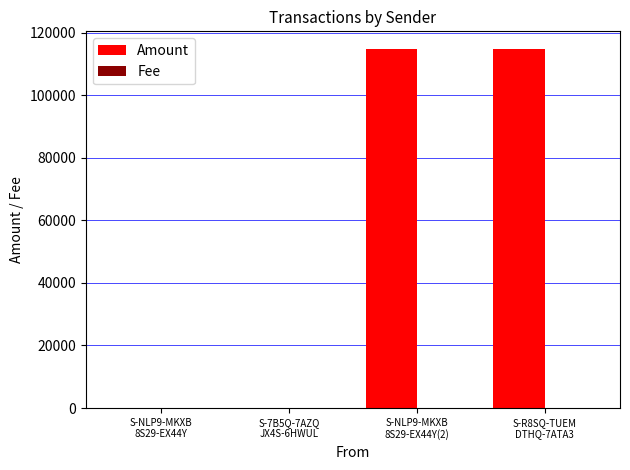

What is the average value of the Amount series?

57327.6